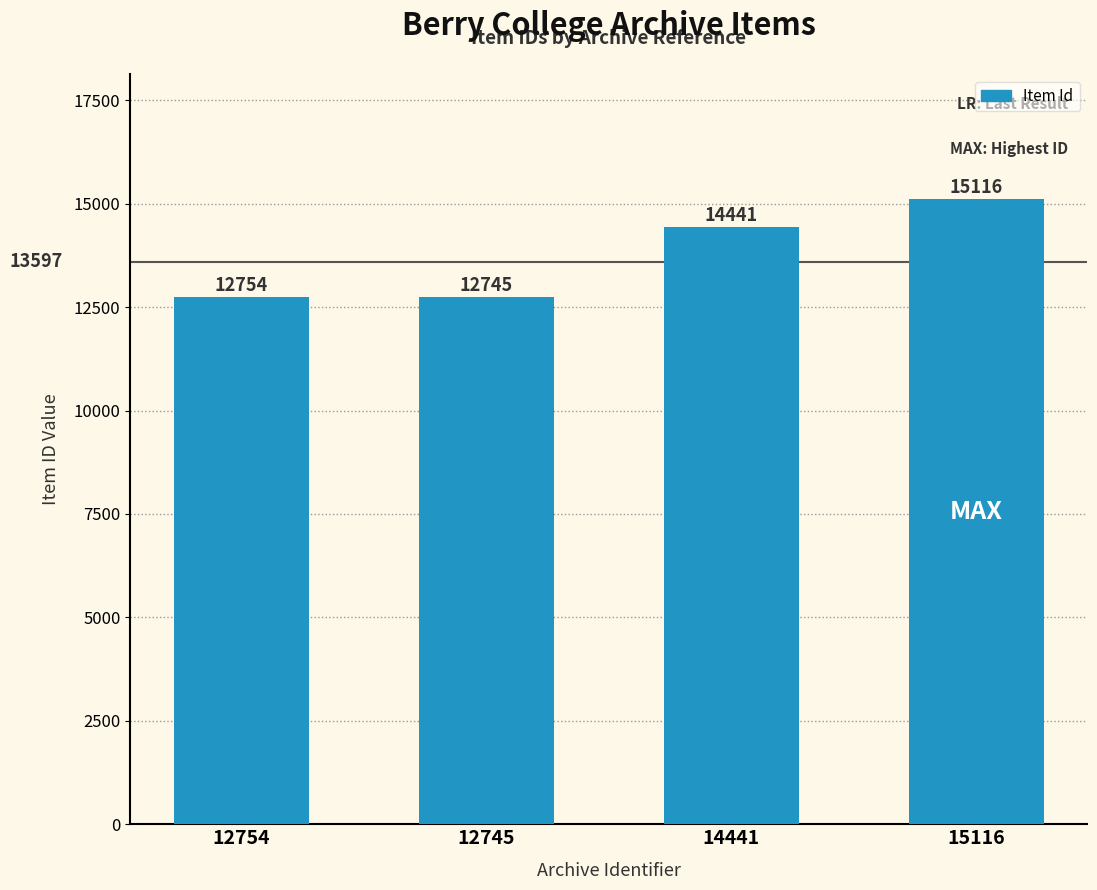

List the labels in order of value, largest first.

15116, 14441, 12754, 12745